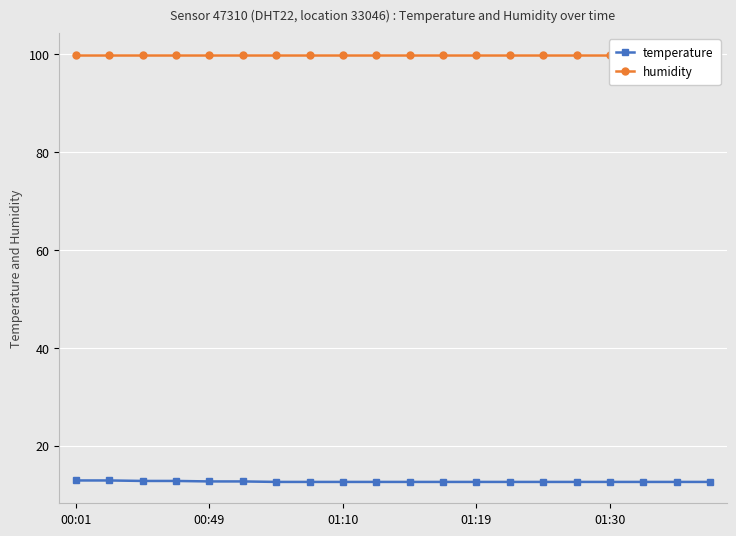

The value of temperature at 00:01 is 12.9. True or false?

True